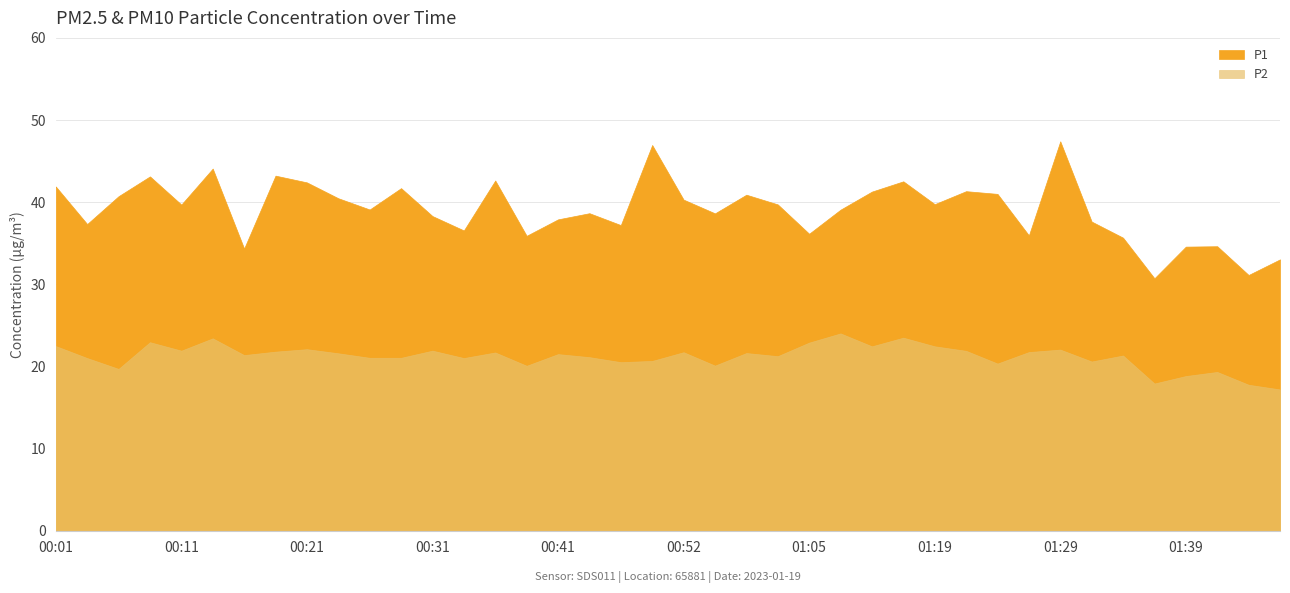

How many data points does each series have?

40